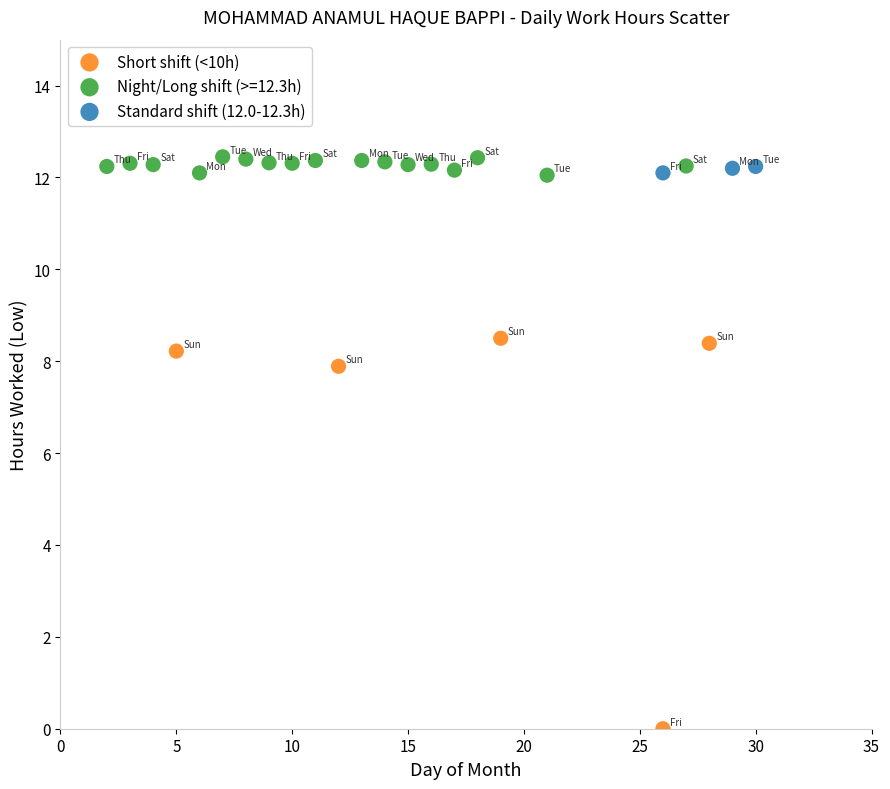

Which series contains the lowest Y value?

Short shift (<10h)